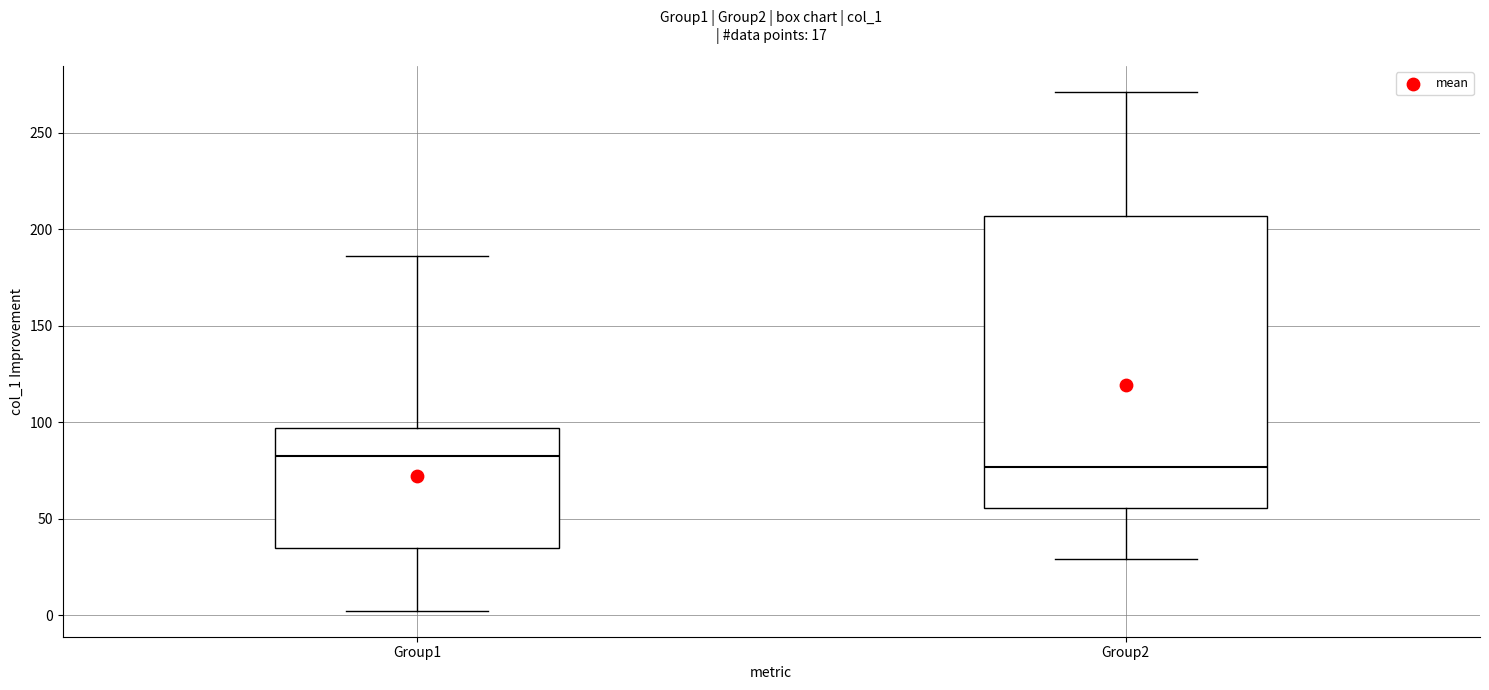

Reading left to right, read every box against the y-axis: the position of its median line, the range the box covers, and the ends of its whiskers. The values are not printed on the chart, so give them approximately, as read against the axis.

Group1: median 80, box 35 to 95, whiskers 0 to 185
Group2: median 75, box 55 to 205, whiskers 30 to 270